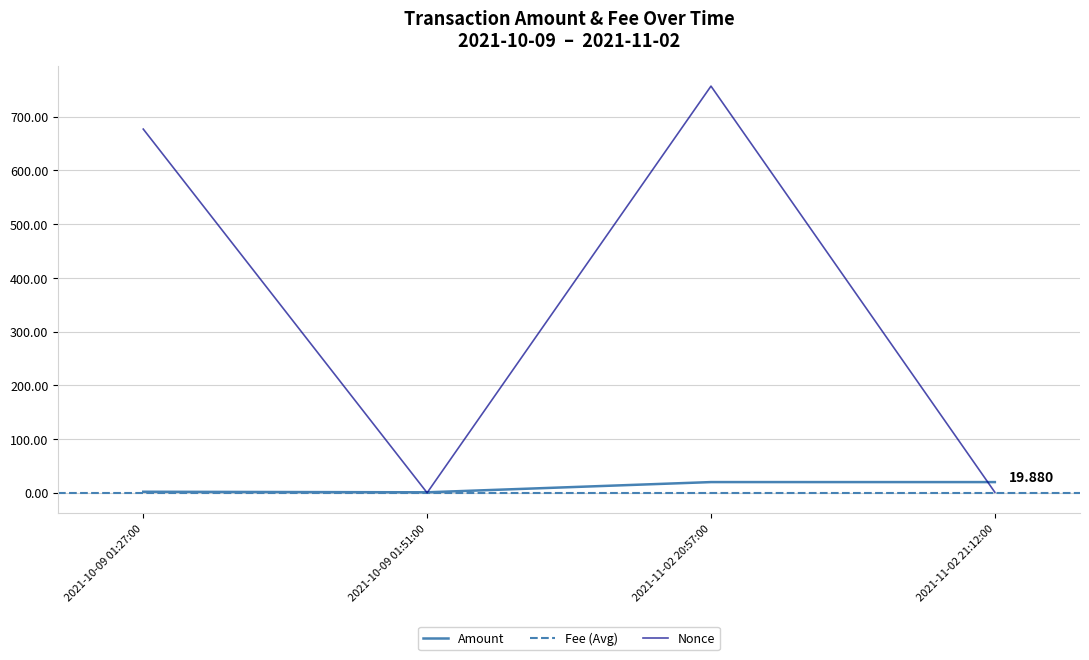

What is the total value across all series at 2021-11-02 21:12:00?

20.9